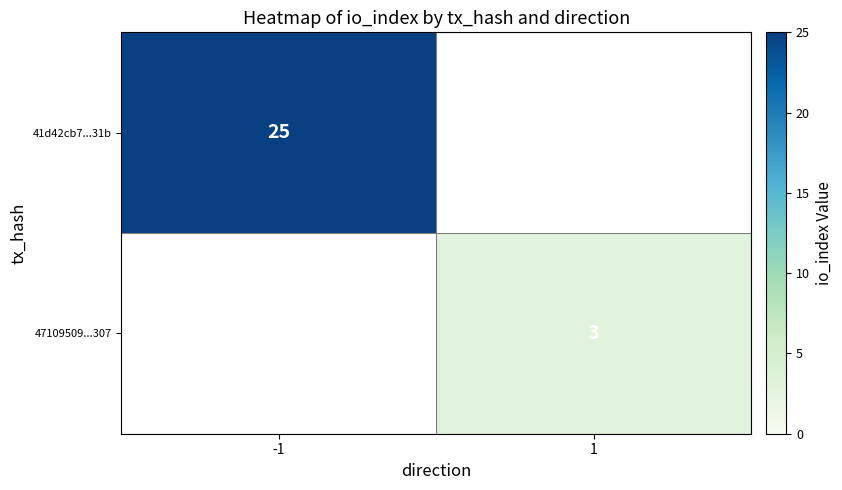

Is the value of 41d42cb7...31b at -1 greater than the value of 47109509...307 at 1?

Yes